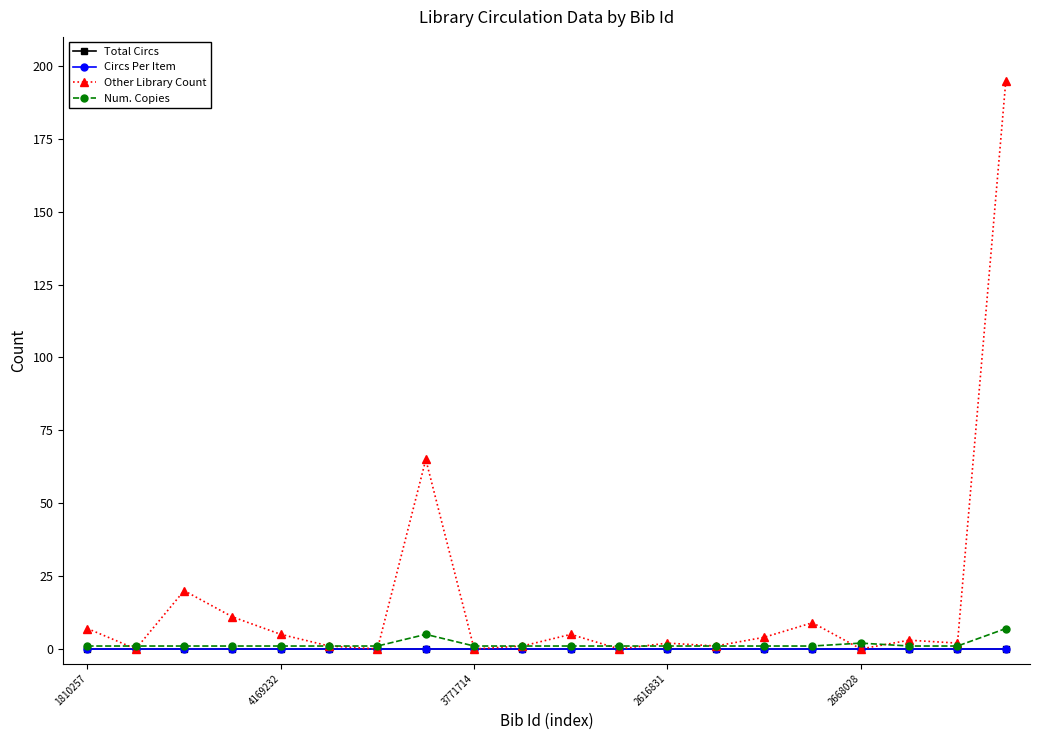

Is this an area chart (filled region under the line)?

No